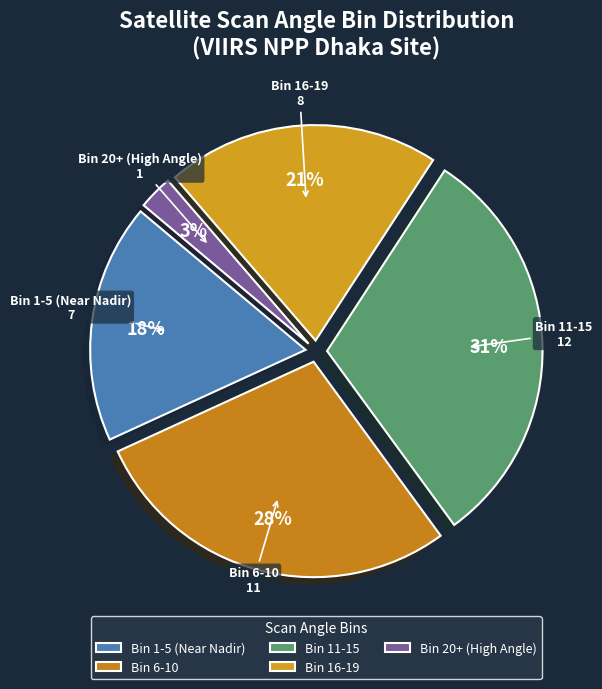

Is there a majority slice in this chart?

No